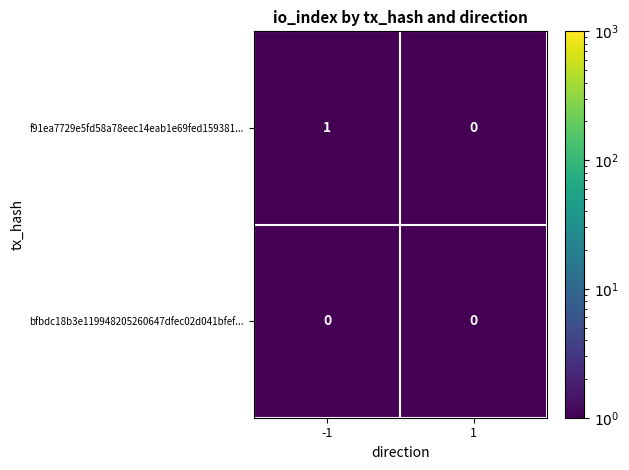

Is it true that f91ea7729e5fd58a78eec14eab1e69fed159381... equals -1 at 1?

False